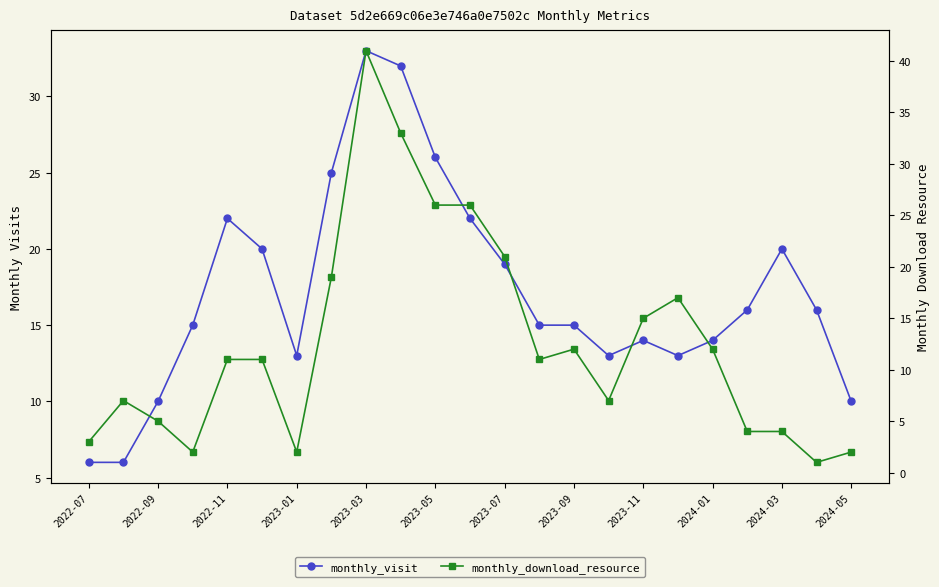

Rank the series by their average value, from lowest to highest.

monthly_download_resource, monthly_visit